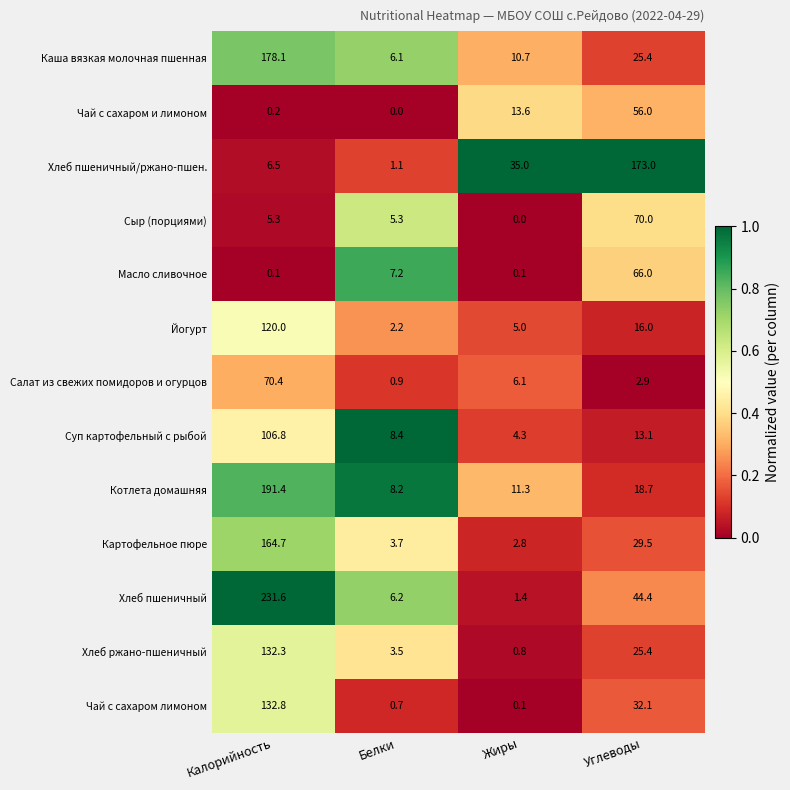

At which category does the chart reach its peak across all series?

Калорийность